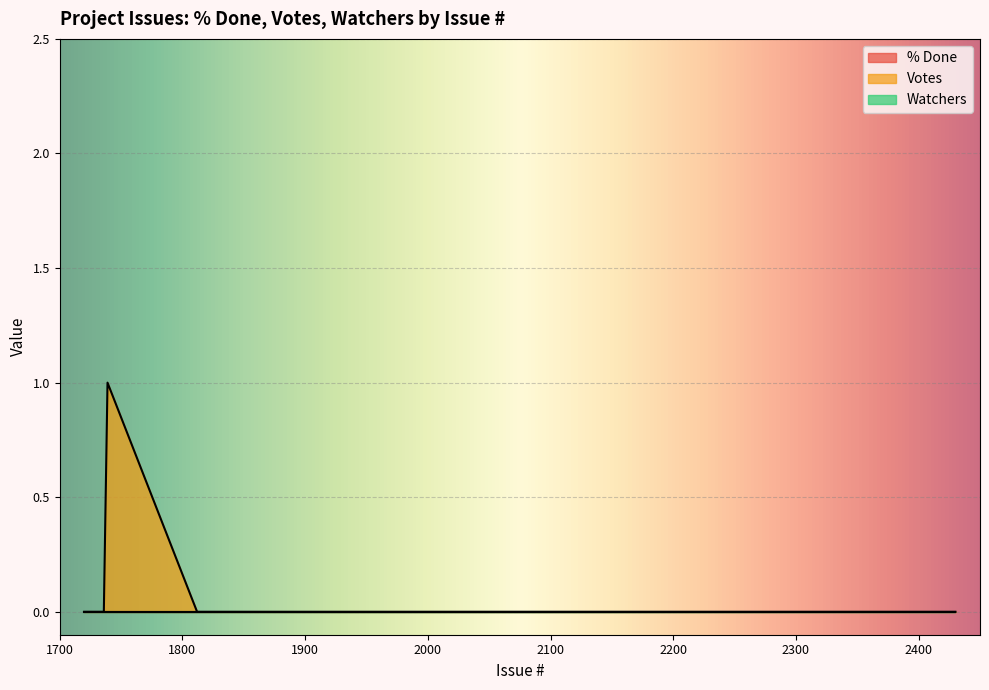

Which series has the largest total across all categories?

Votes